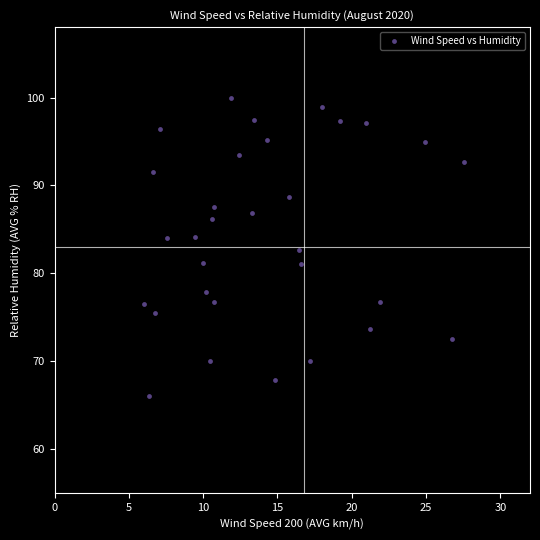

What is the range of X values (max minus min)?

21.6